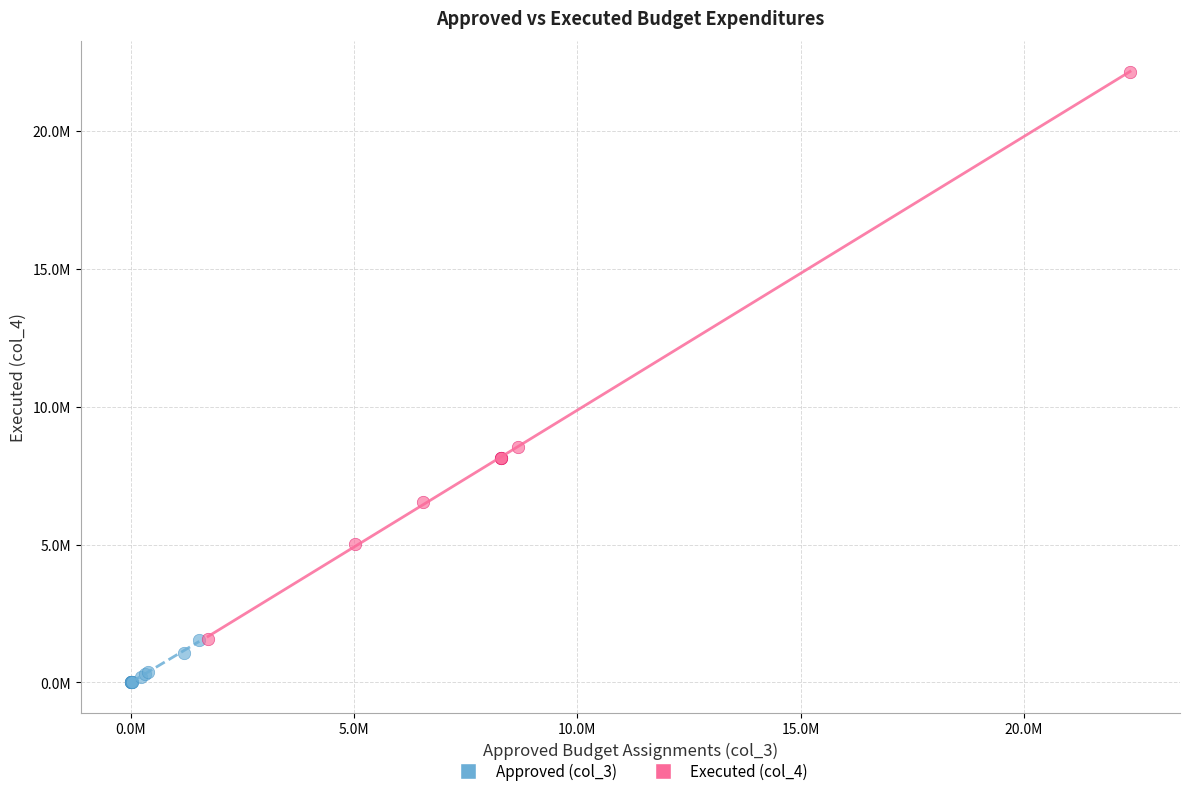

What are all the series names shown in the legend?

Approved (col_3), Executed (col_4)